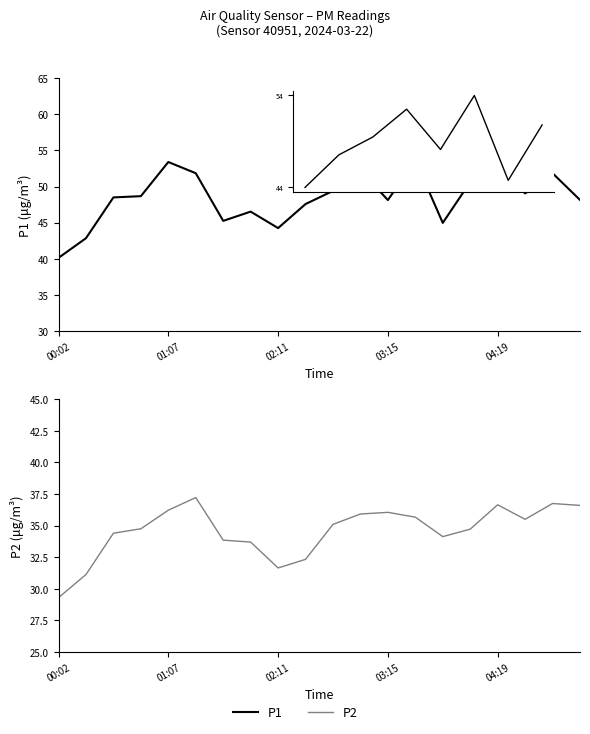

What is the maximum value for P2?

37.2